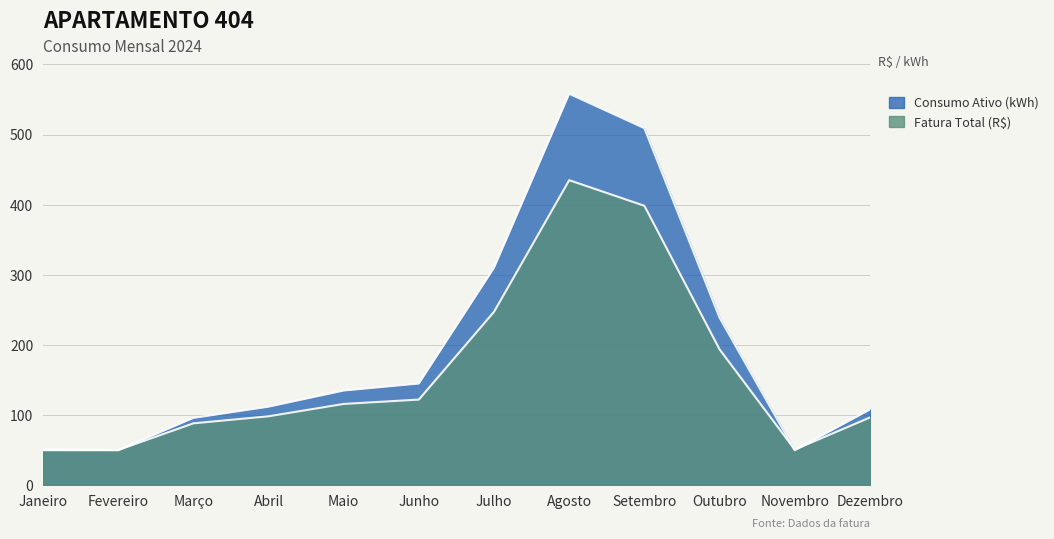

List the series in order of their overall mean, highest first.

Consumo Ativo (kWh), Fatura Total (R$)